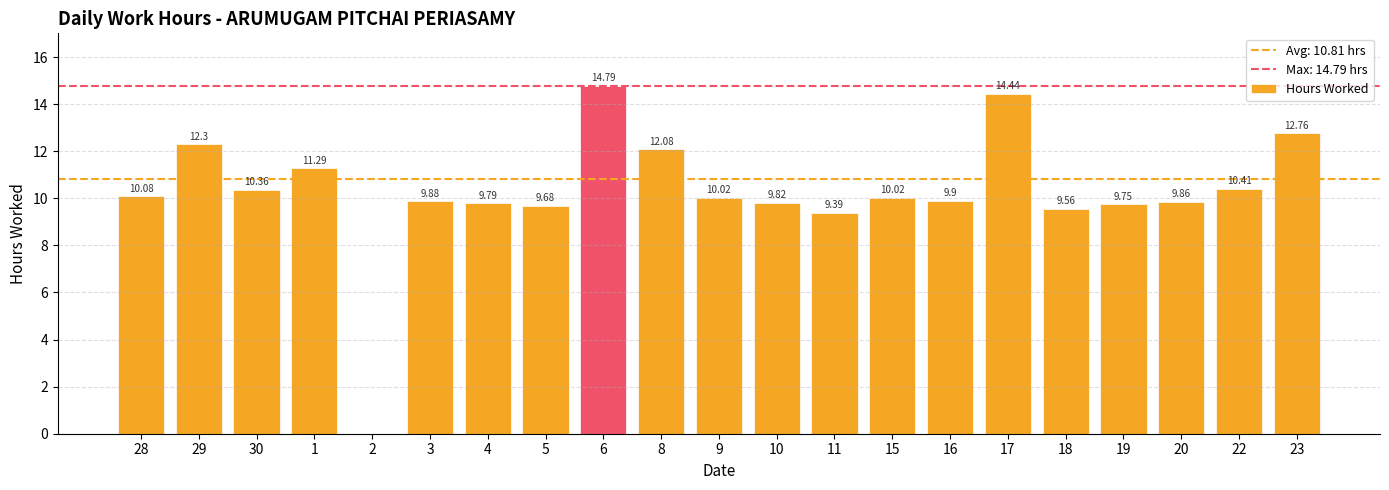

What is the sum of the values at 20 and 28?

19.9